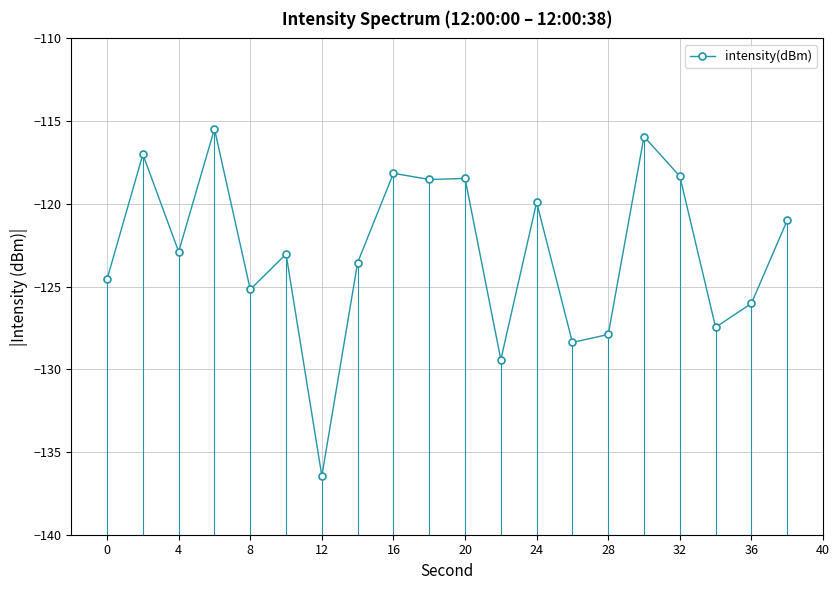

Count the number of categories in the chart.

20